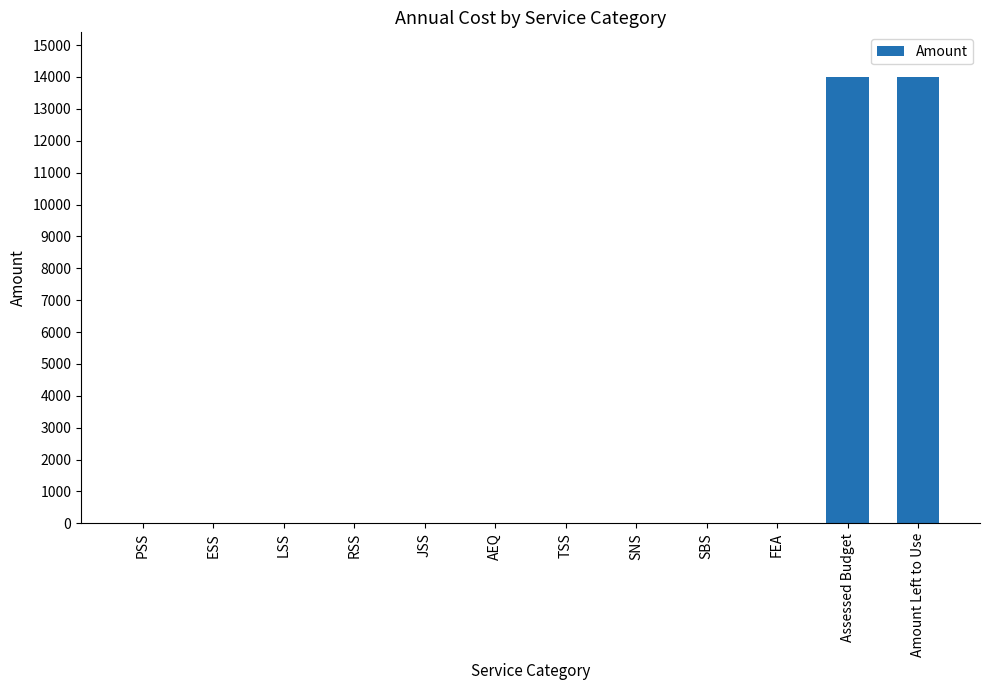

The chart shows a value of 0 at LSS. True or false?

True